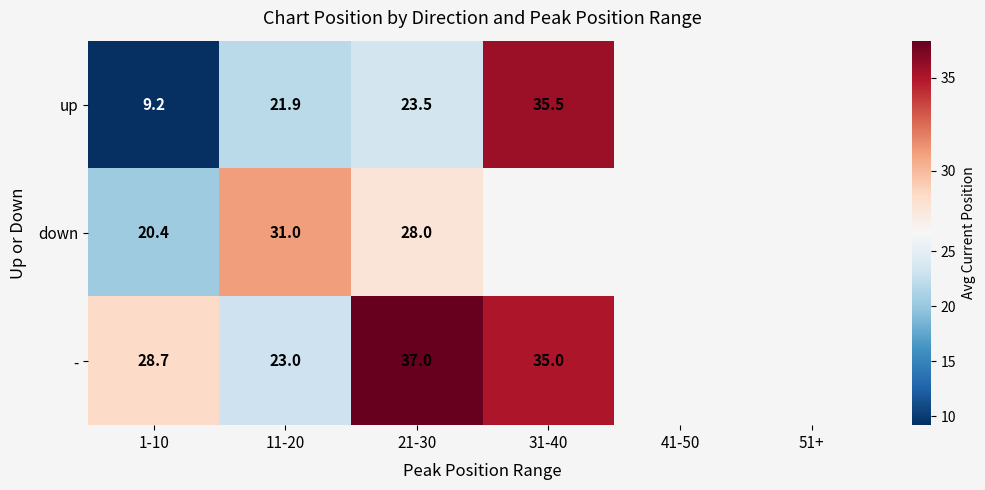

What is the difference between the maximum and minimum values in the down series?

10.6